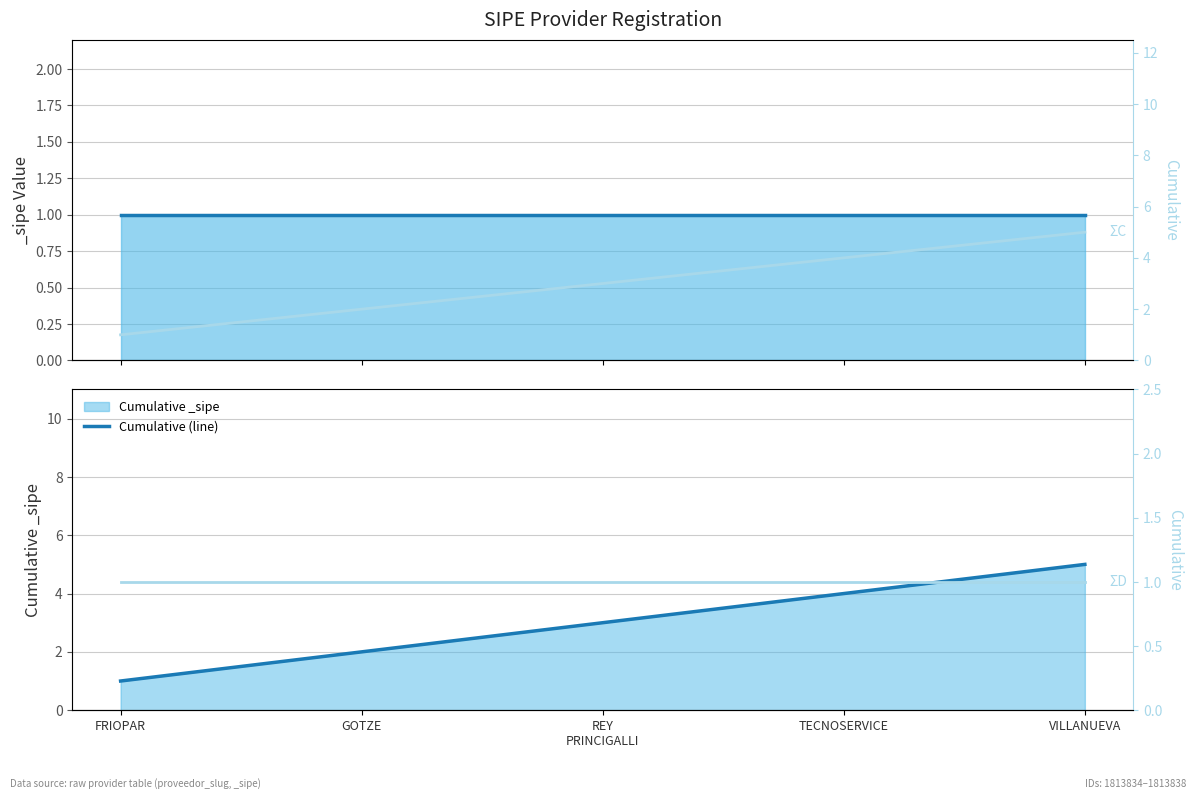

Rank the series by their maximum value, from highest to lowest.

Cumulative (line), ΣC (cumulative), ΣD (_sipe raw)